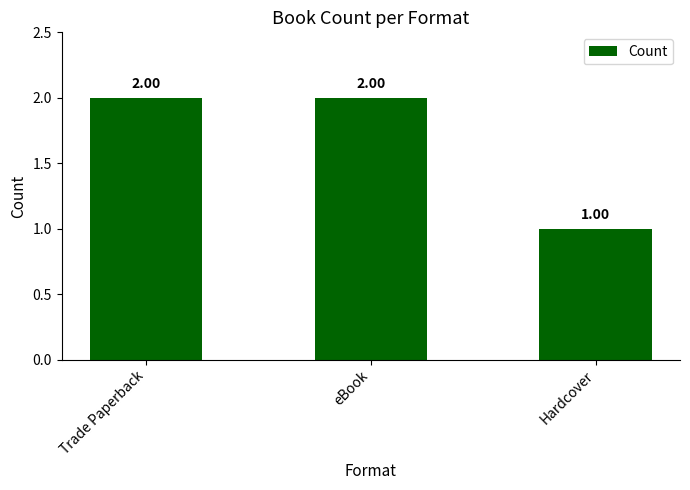

The value at Hardcover is 0. True or false?

False